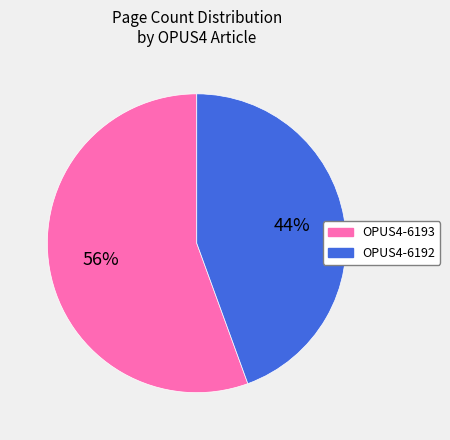

Which category has the biggest portion of the pie?

OPUS4-6193